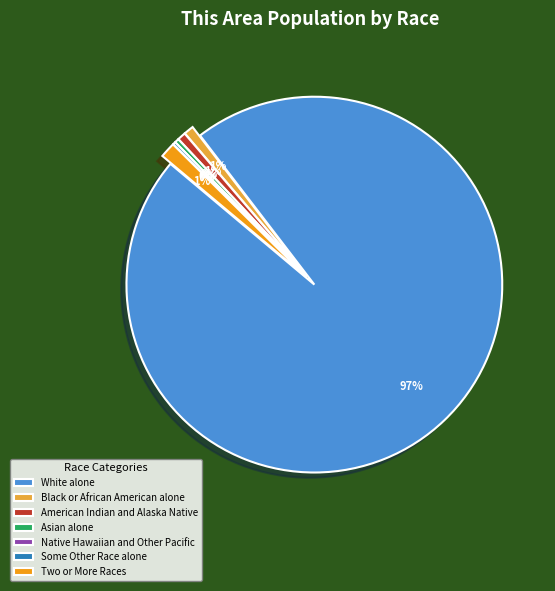

Do White alone and Asian alone together represent more than half of the pie?

Yes